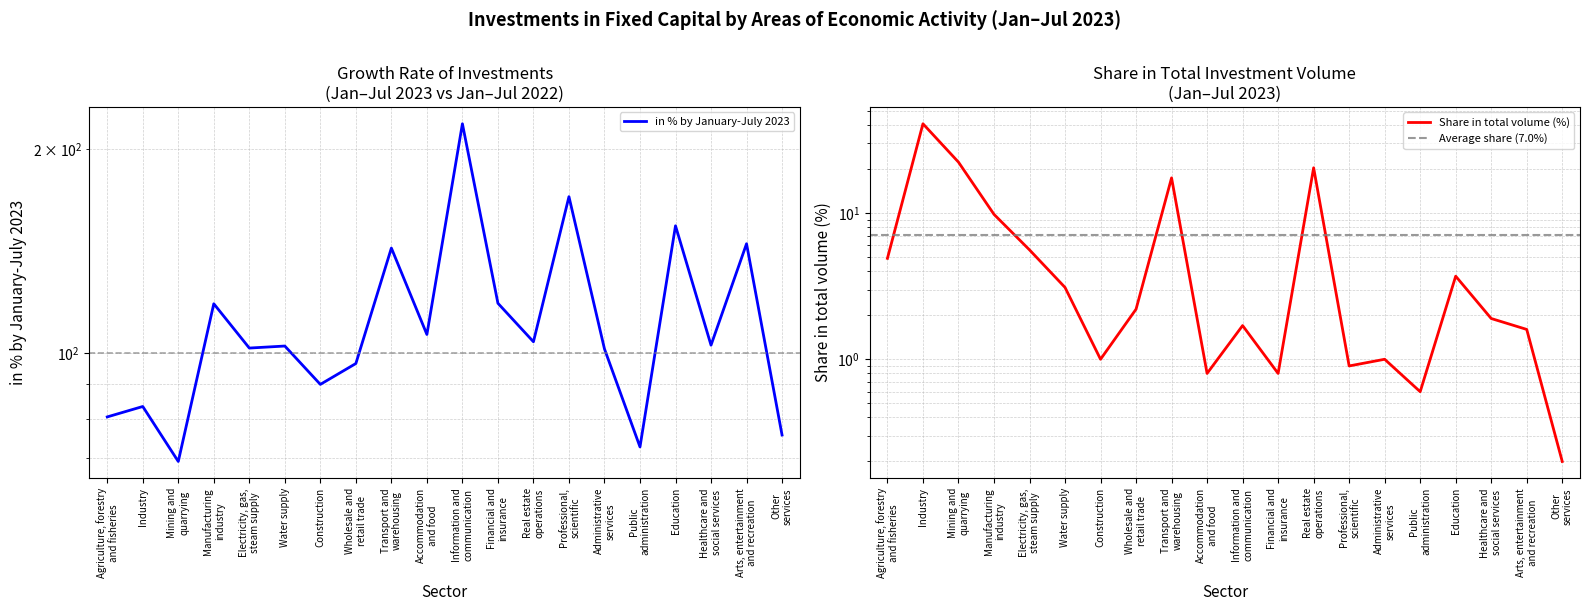

At which label is in % by January-July 2023 closest to 143?

Transport and
warehousing